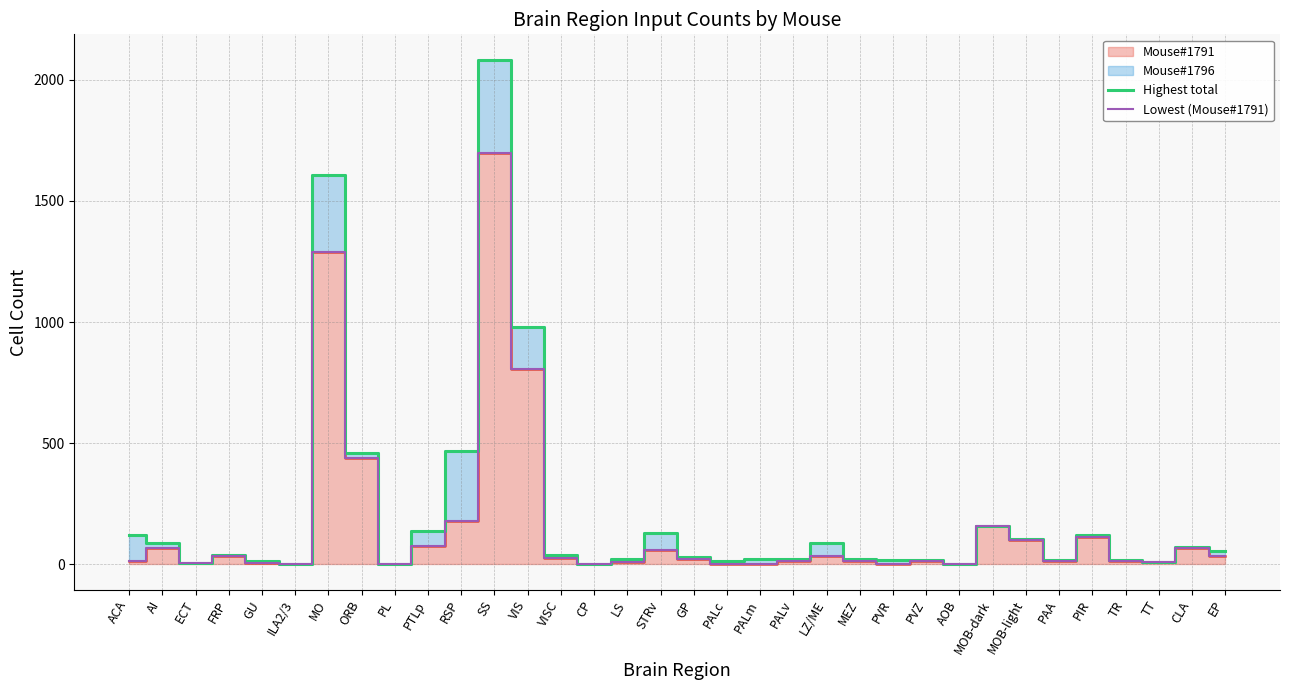

Which series has the widest spread of values?

Highest total